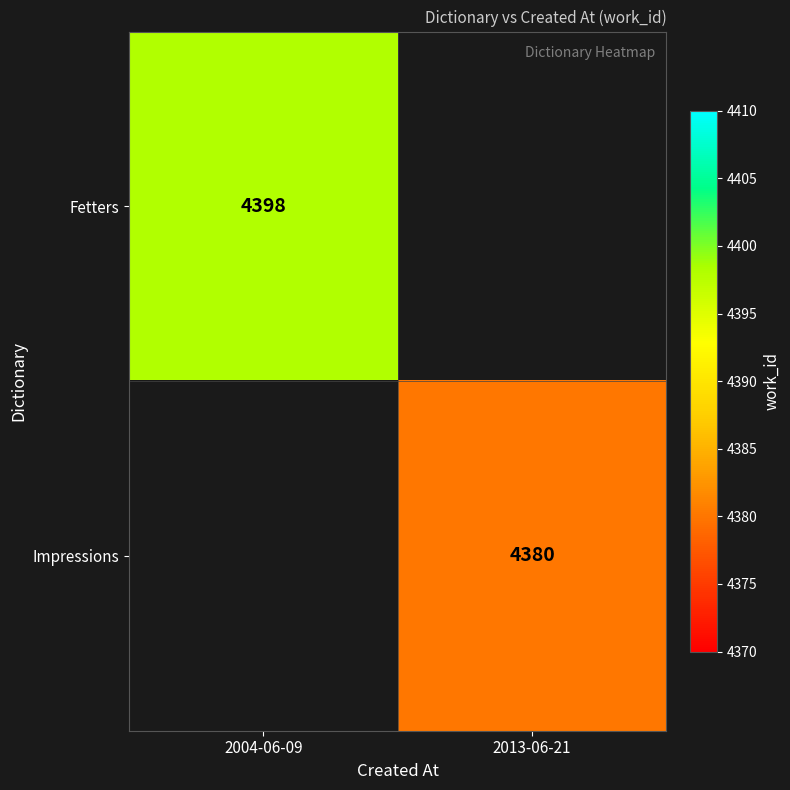

True or false: Impressions has a value of 2020 at 2013-06-21.

False